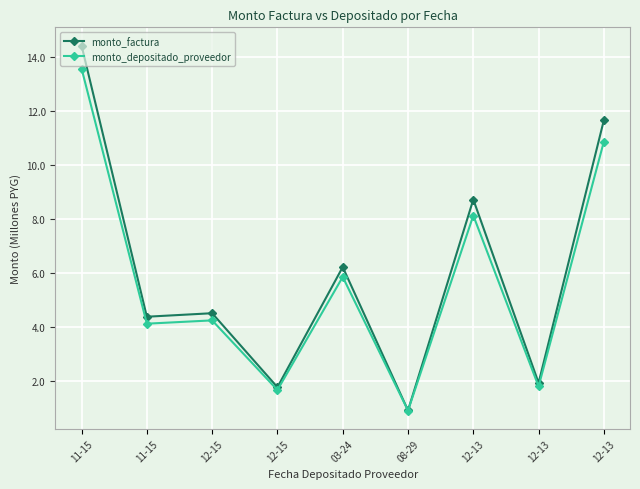

Does the chart display data point markers on the line(s)?

Yes